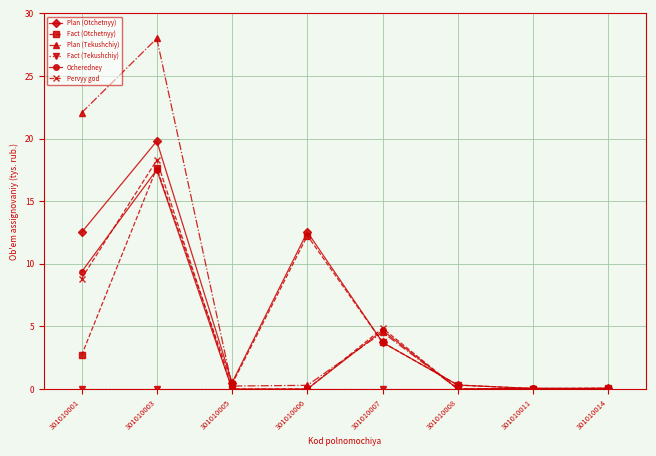

True or false: Plan (Otchetnyy) has more than 0 points higher than both neighbors.

True